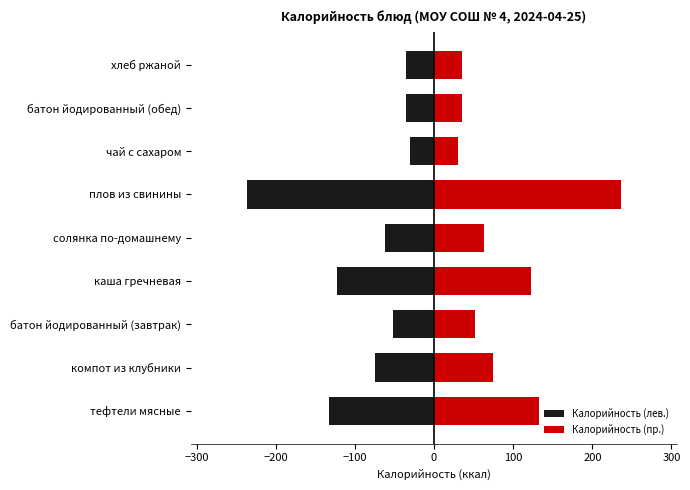

At how many categories does at least one series exceed 164?

1